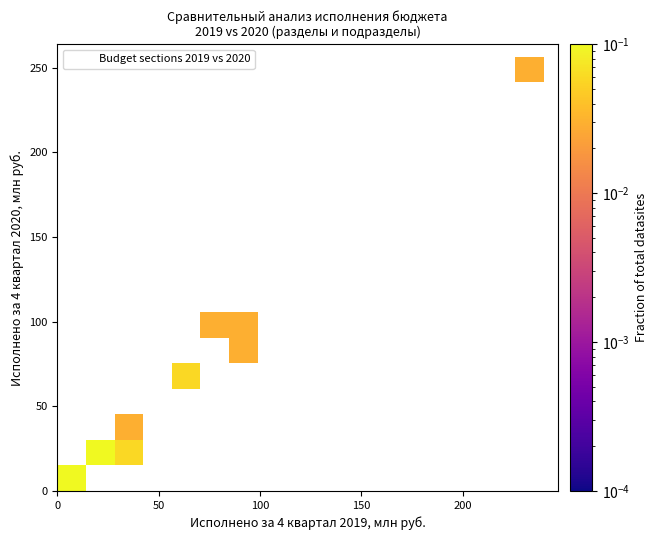

What Y value in the scatter plot is closest to 122?

102.7